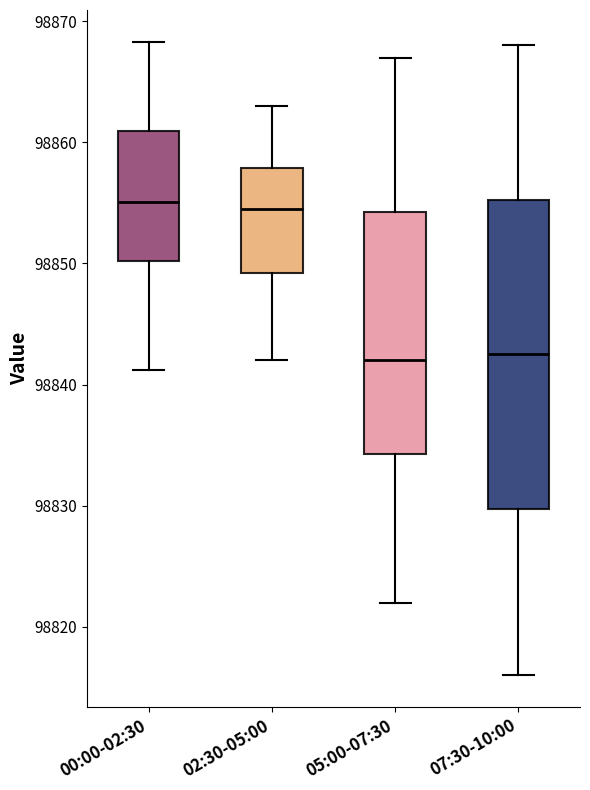

Where does the upper whisker of the box for 07:30-10:00 end on the y-axis? The values are not printed on the chart, so give them approximately, as read against the axis.

98868